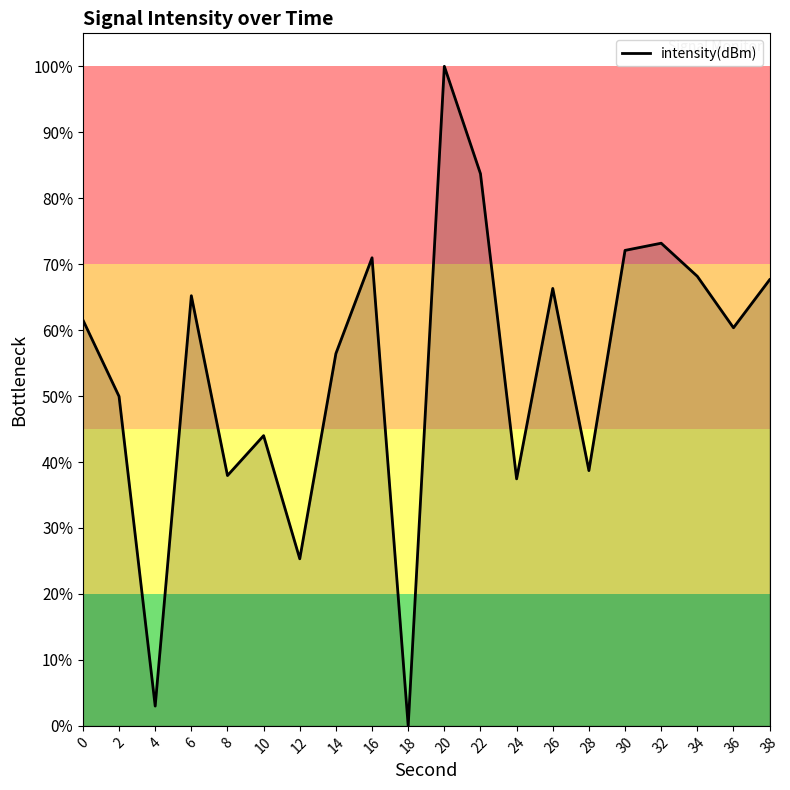

Approximately how many times larger is the value at 16 compared to 32?

1.0